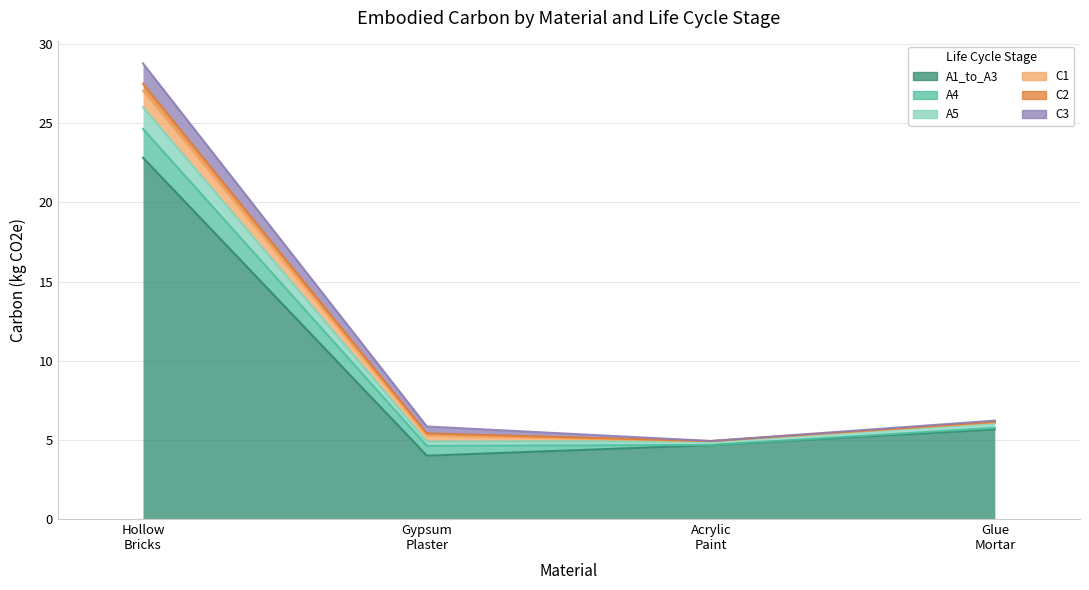

What are all the series names shown in the legend?

A1_to_A3, A4, A5, C1, C2, C3